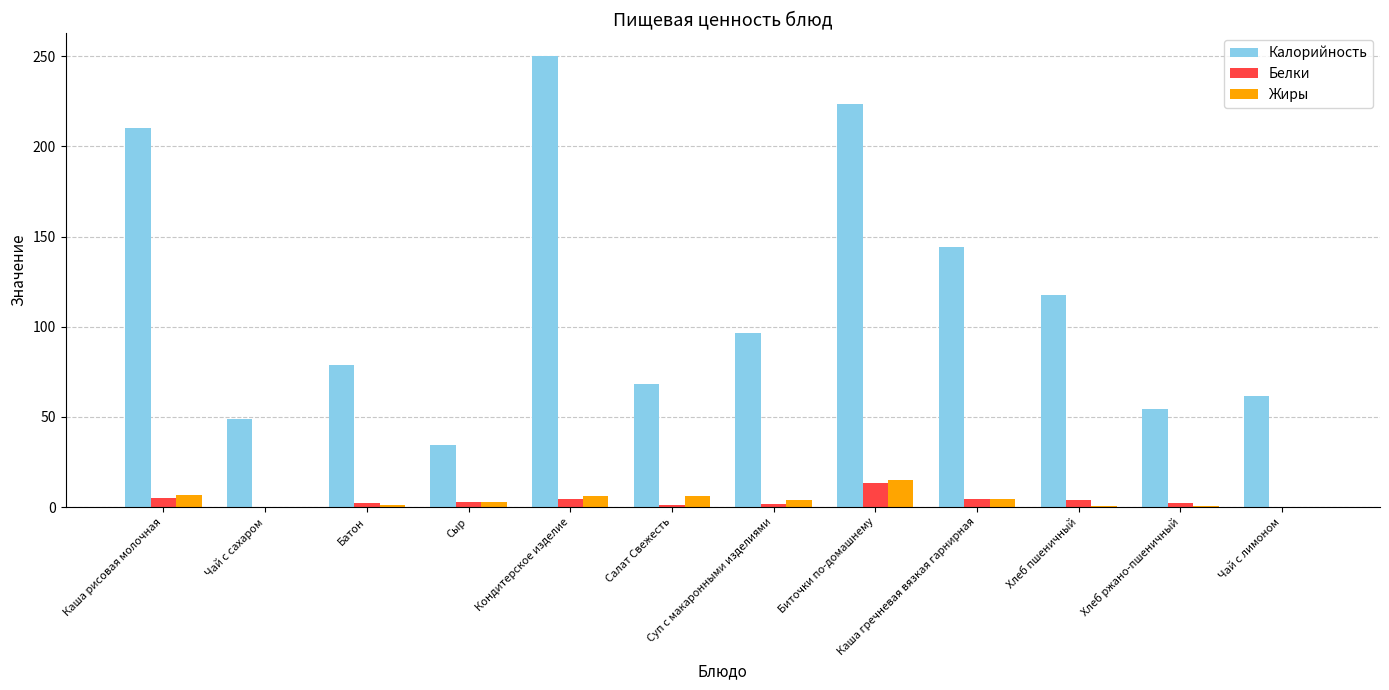

Is it true that Калорийность equals 48.6 at Чай с сахаром?

True